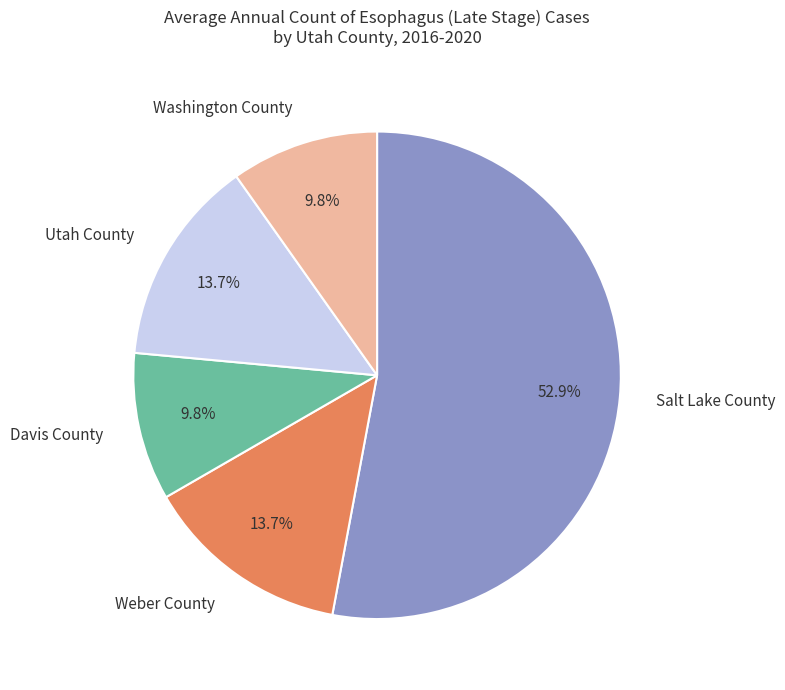

Approximately how many times larger is the value at Salt Lake County compared to Utah County?

3.9